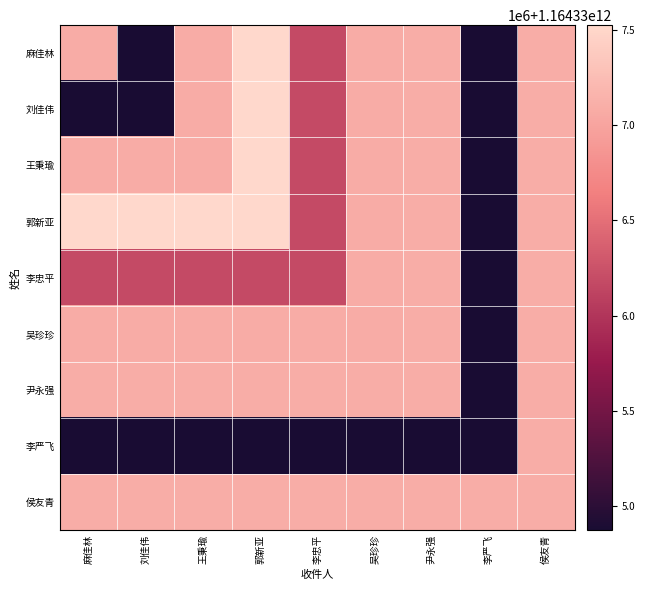

At how many categories does at least one series exceed 1164335562879?

9